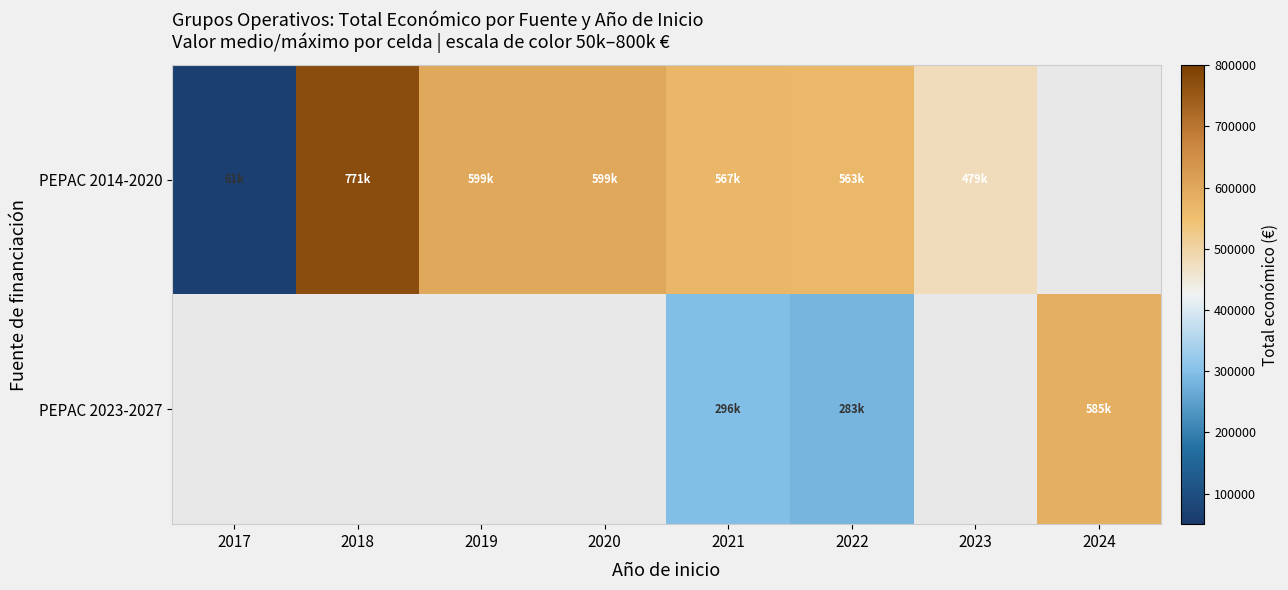

What is the minimum value shown in the chart?

61850.0